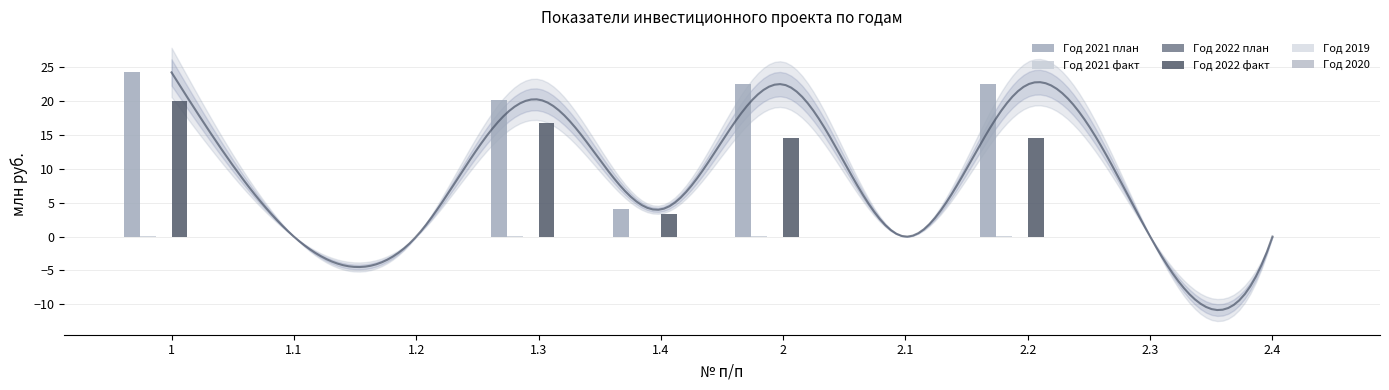

The value of Год 2021 план at 1 is 24.2. True or false?

True